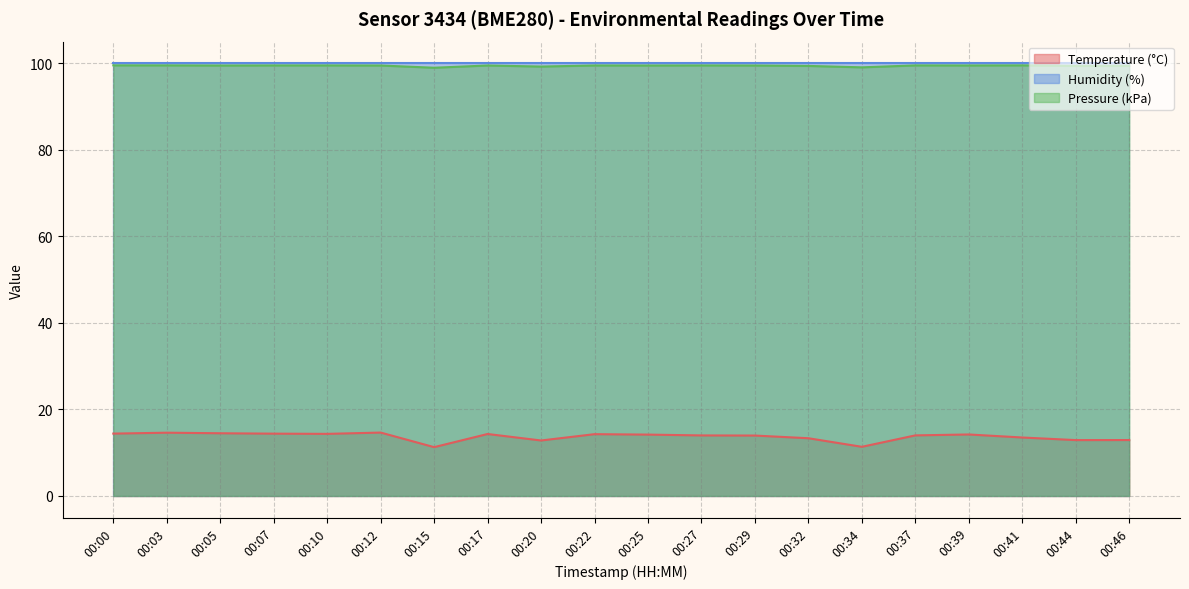

True or false: pressure_kpa and temperature intersect in this chart.

False